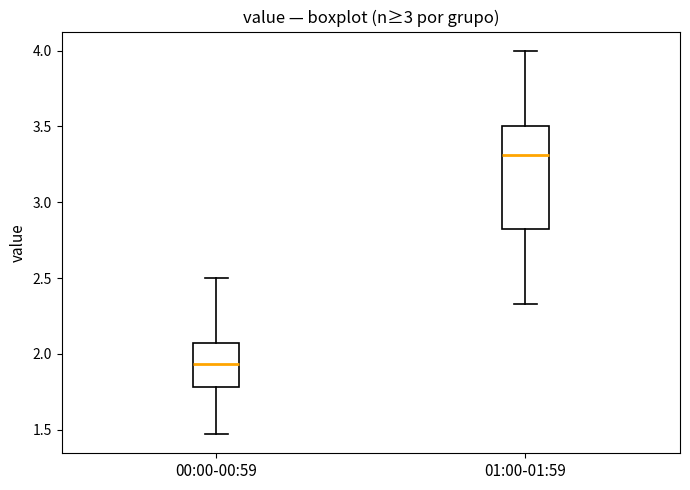

Where does the median line of the box for 01:00-01:59 sit on the y-axis? The values are not printed on the chart, so give them approximately, as read against the axis.

3.30